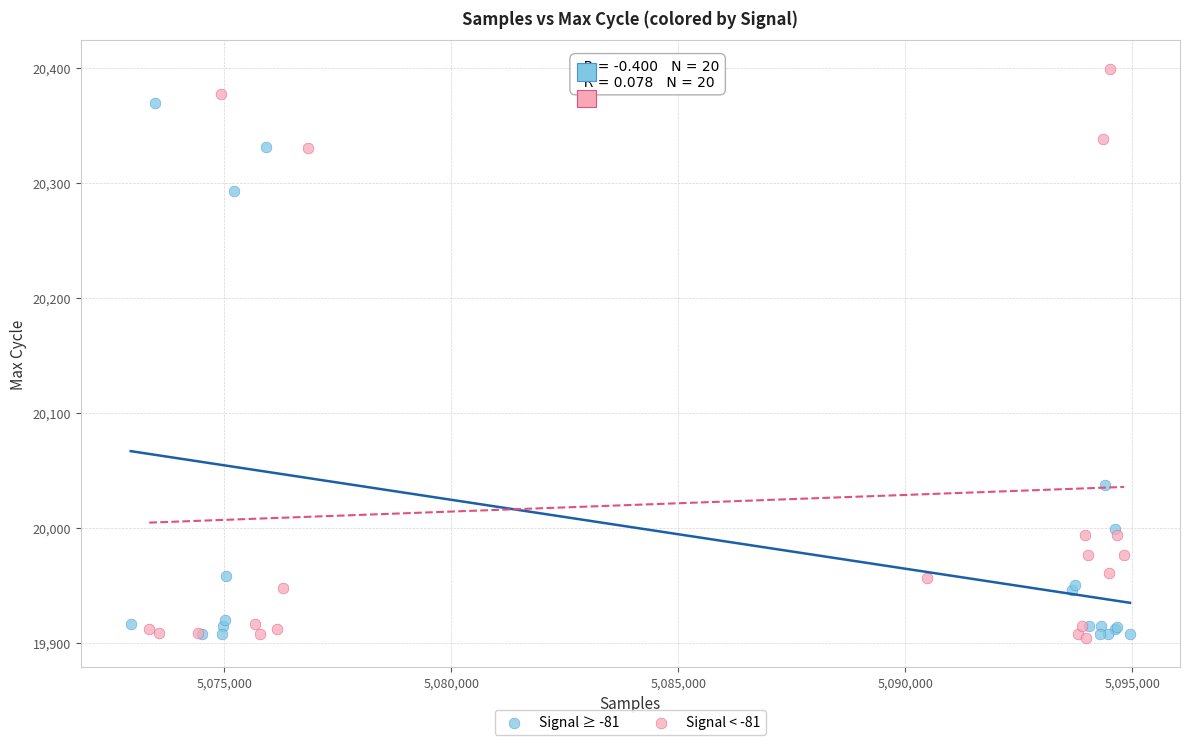

Which series has the widest spread of Y values?

Signal < -81